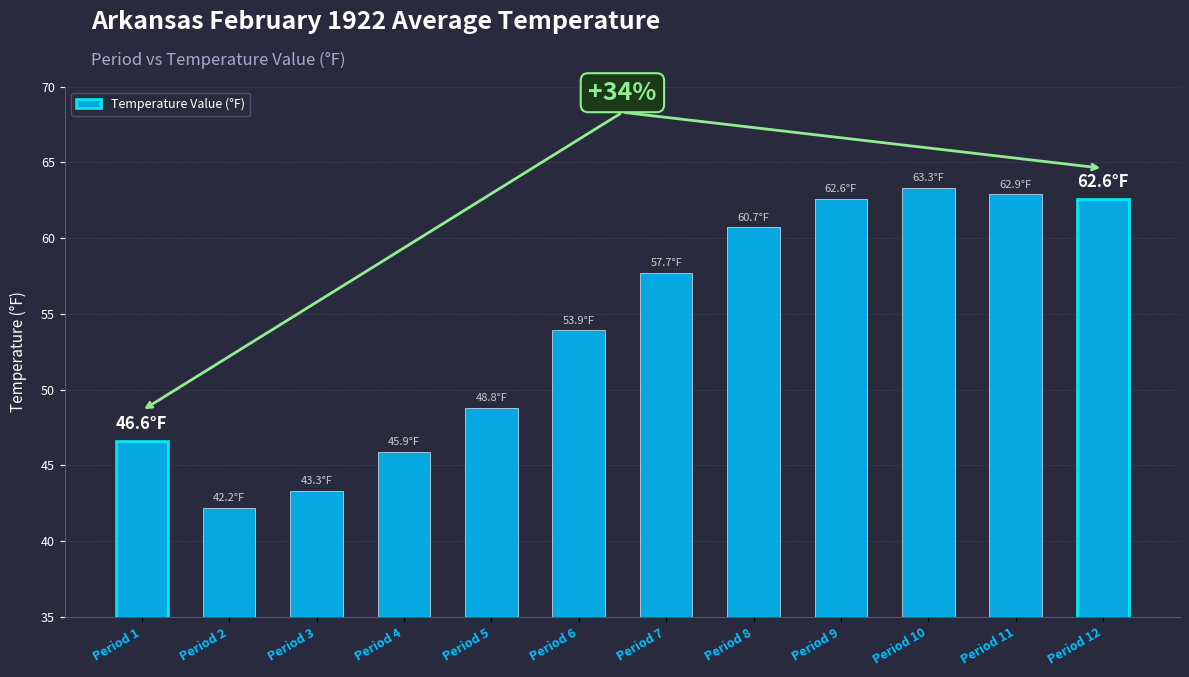

Reading left to right, extract all data points from this chart.

46.6	42.2	43.3	45.9	48.8	53.9	57.7	60.7	62.6	63.3	62.9	62.6